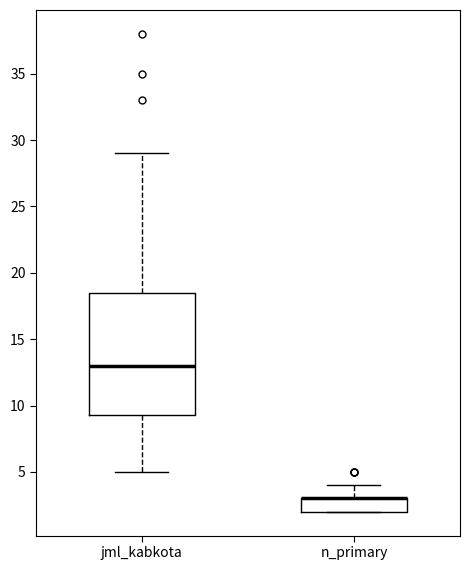

Which box is the tallest, from its lower edge to its upper edge?

jml_kabkota